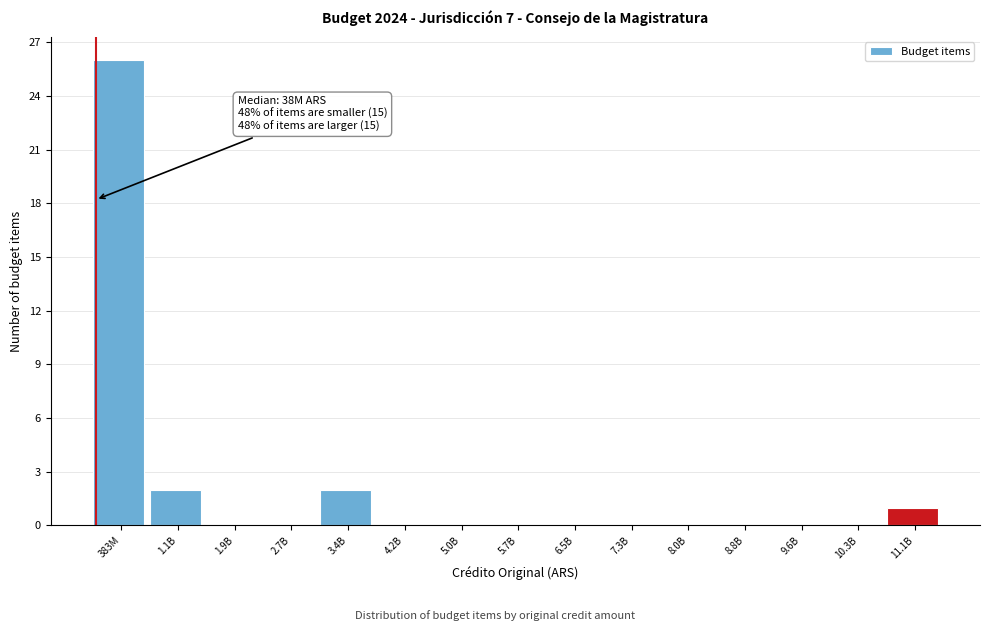

Reading left to right, extract all data points from this chart.

383M=26	1.1B=2	1.9B=0	2.7B=0	3.4B=2	4.2B=0	5.0B=0	5.7B=0	6.5B=0	7.3B=0	8.0B=0	8.8B=0	9.6B=0	10.3B=0	11.1B=1